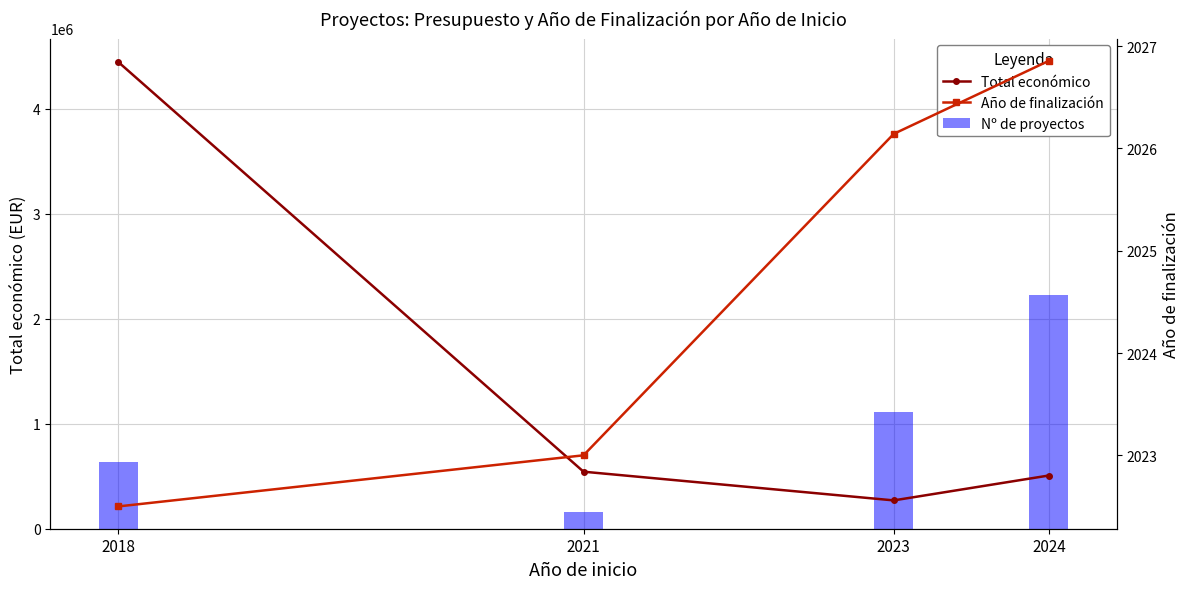

Reading right to left, transcribe all the data shown in this chart.

Total económico: 2024=507051.9	2023=269902.0	2021=543365.0	2018=4447721.8
Nº de proyectos: 2024=2223860.9	2023=1111930.4	2021=158847.2	2018=635388.8
Año de finalización: 2024=2026.9	2023=2026.1	2021=2023.0	2018=2022.5